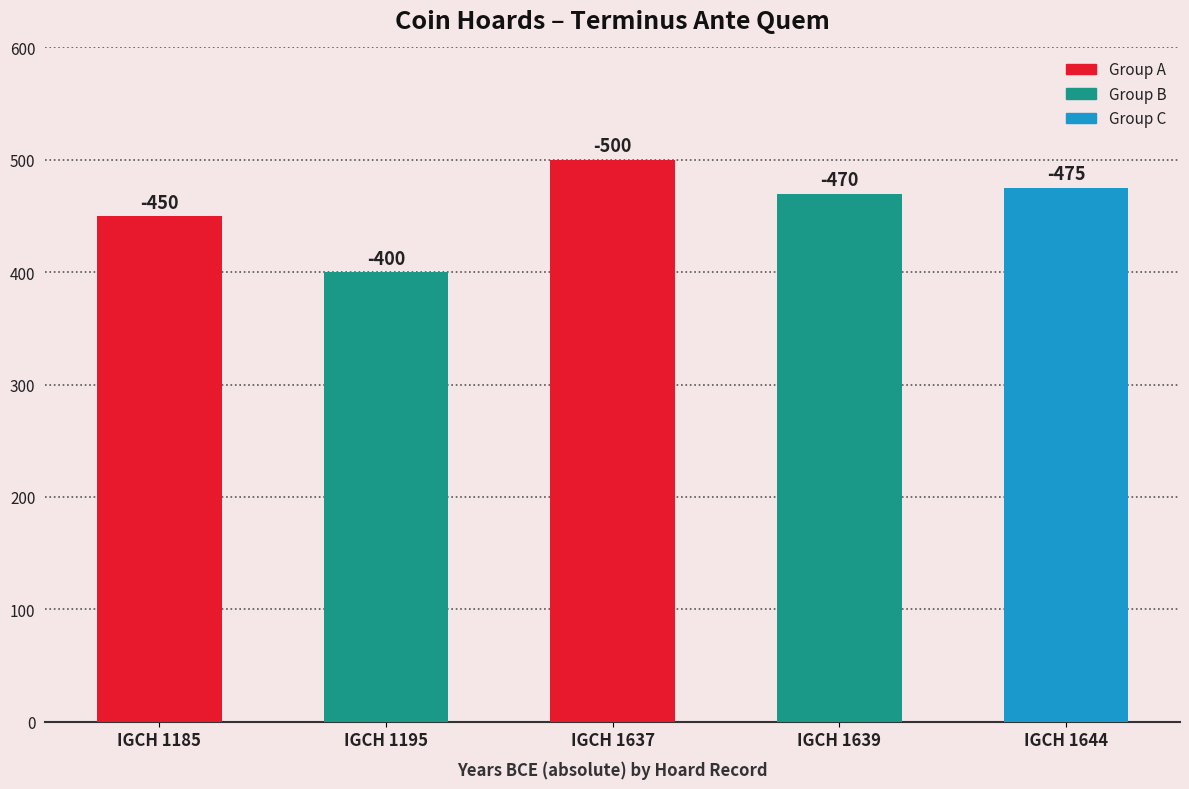

Which has a higher value, IGCH 1195 or IGCH 1637?

IGCH 1637